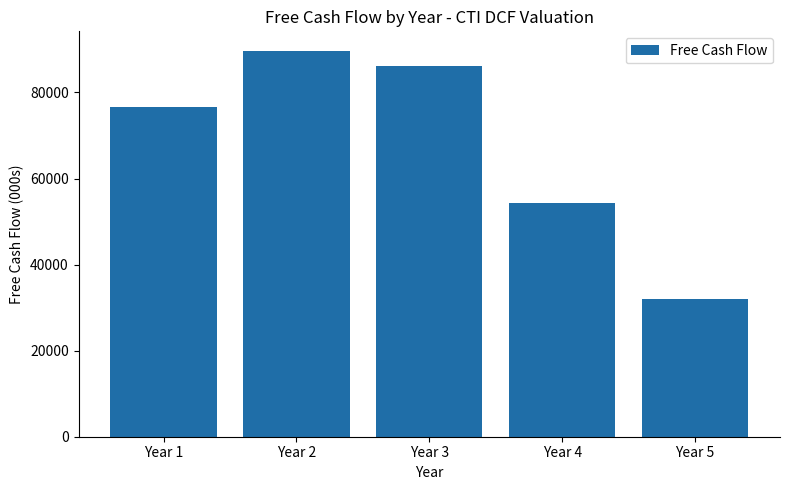

Between Year 5 and Year 2, which is larger?

Year 2